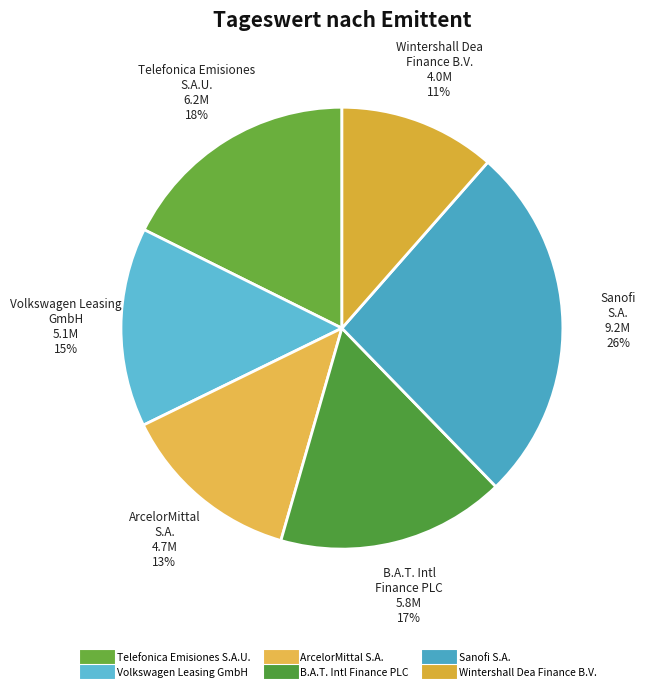

To the nearest percent, what portion does Telefonica Emisiones S.A.U. represent?

18%